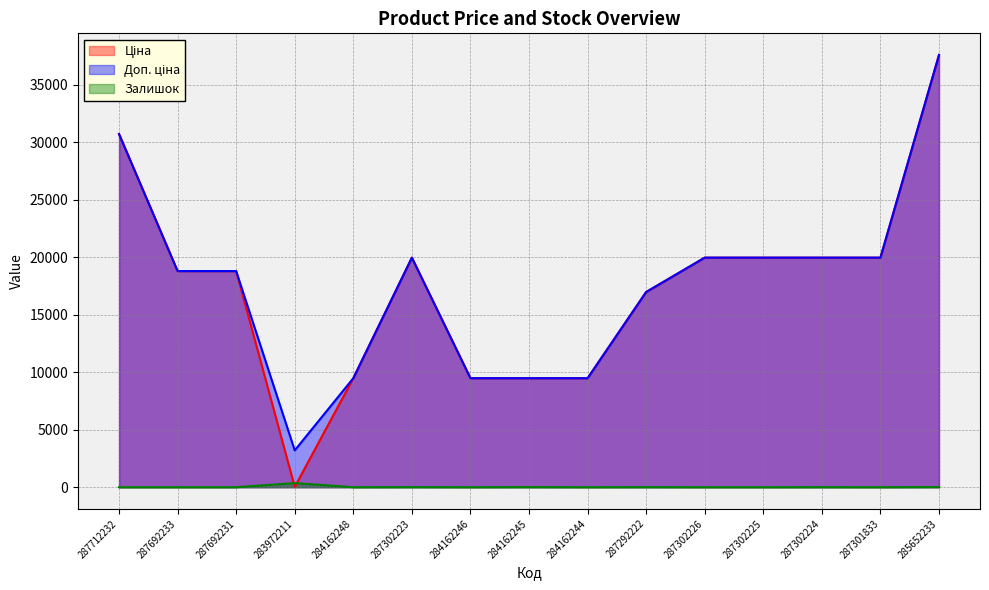

Reading left to right, transcribe all the data shown in this chart.

Ціна: 30717.1	18796.8	18796.8	32.0	9480.1	19964.2	9480.1	9480.1	9480.1	16976.3	19964.2	19964.2	19964.2	19964.2	37593.6
Доп. ціна: 30717.1	18796.8	18796.8	3205.0	9480.1	19964.2	9480.1	9480.1	9480.1	16976.3	19964.2	19964.2	19964.2	19964.2	37593.6
Залишок: 0.0	0.0	0.0	360.0	0.0	7.0	0.0	8.0	0.0	5.0	0.0	0.0	3.0	0.0	13.0